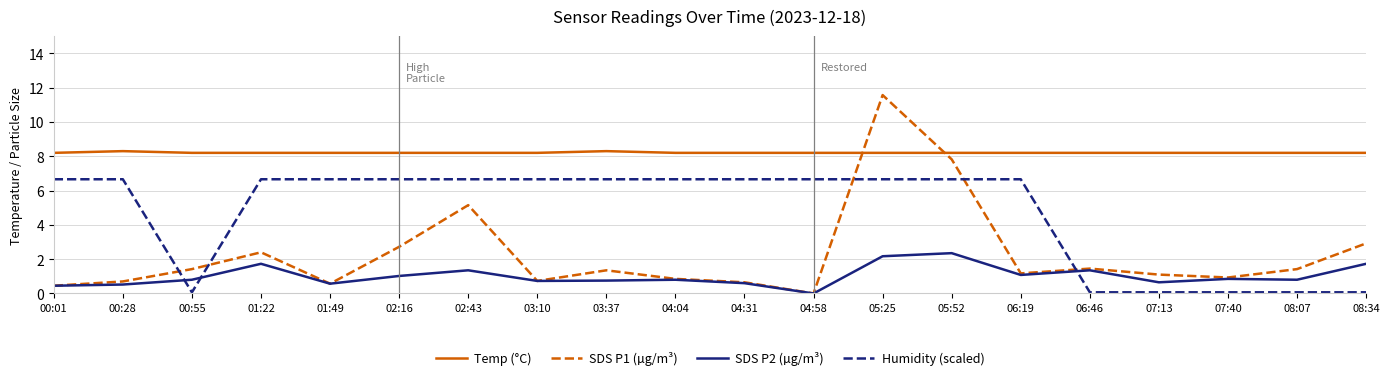

Read the Temp (°C) value at 06:46.

8.2